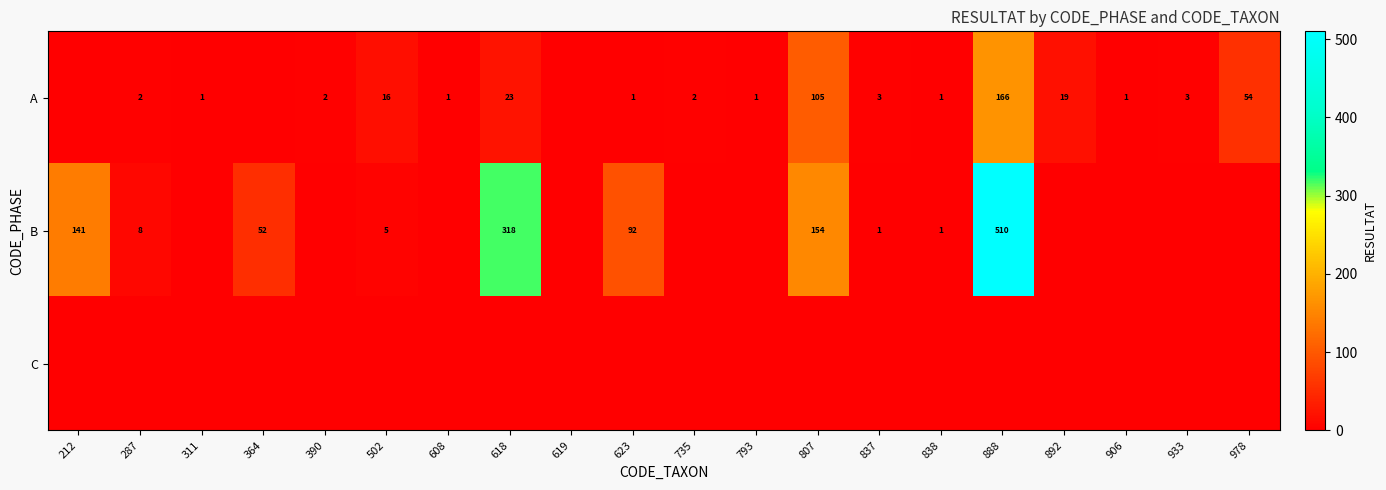

What is the sum of the B values at 888 and 287?

518